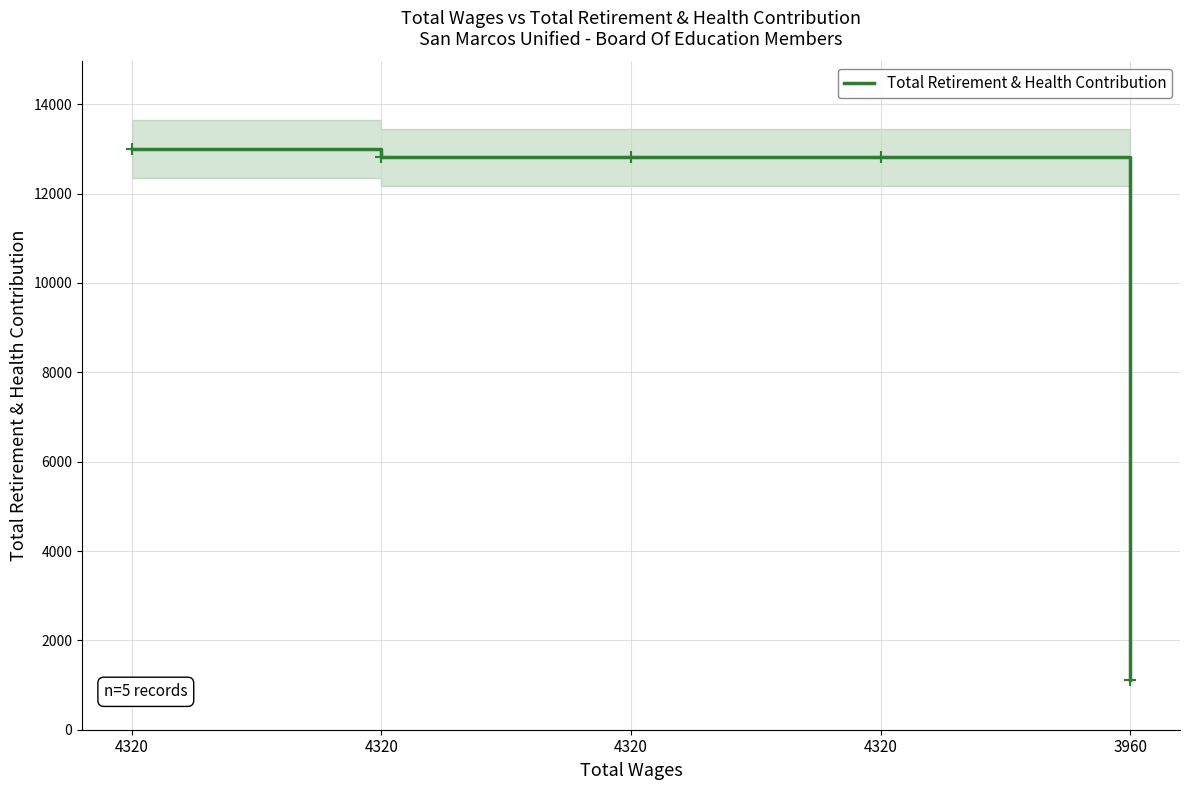

Approximately how many times larger is the value at 4320 compared to 4320?

1.0